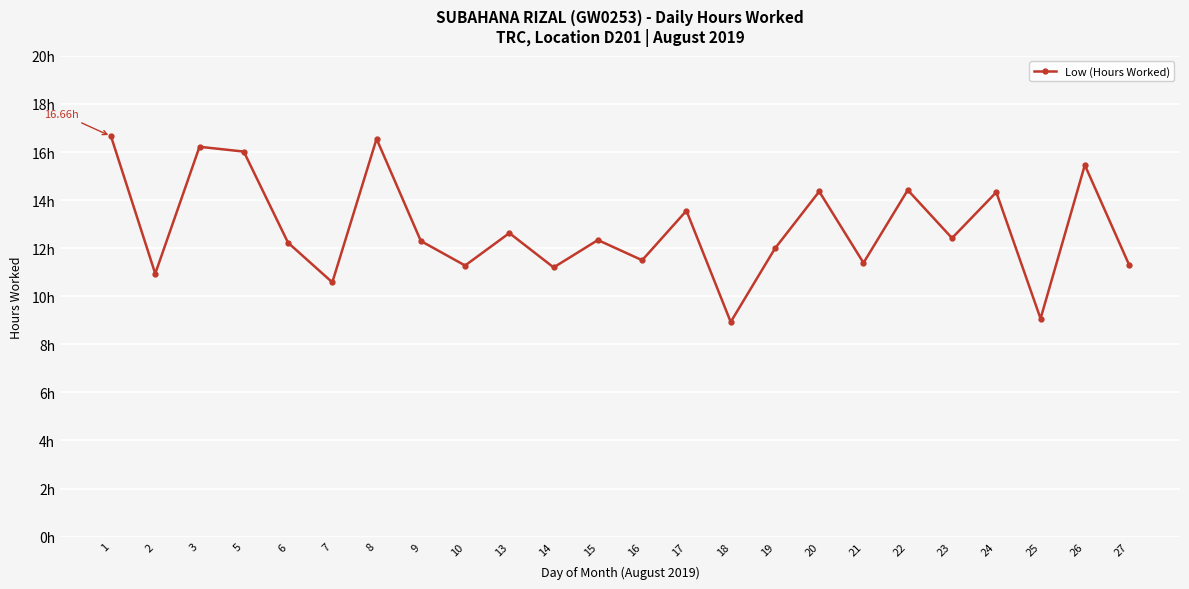

Is this an area chart (filled region under the line)?

No